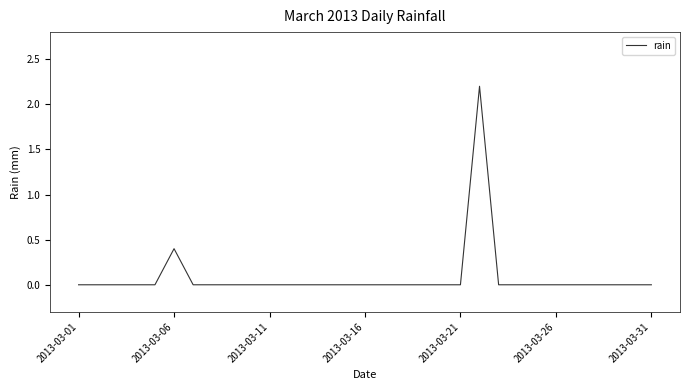

Reading left to right, transcribe all the data shown in this chart.

0.0	0.0	0.0	0.0	0.0	0.4	0.0	0.0	0.0	0.0	0.0	0.0	0.0	0.0	0.0	0.0	0.0	0.0	0.0	0.0	0.0	2.2	0.0	0.0	0.0	0.0	0.0	0.0	0.0	0.0	0.0